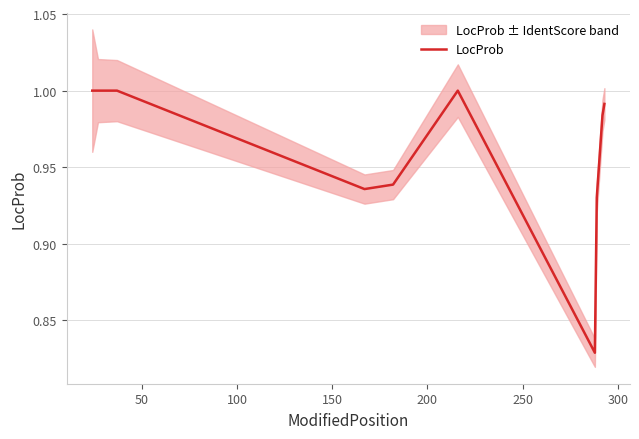

Count the number of data series in this chart.

1